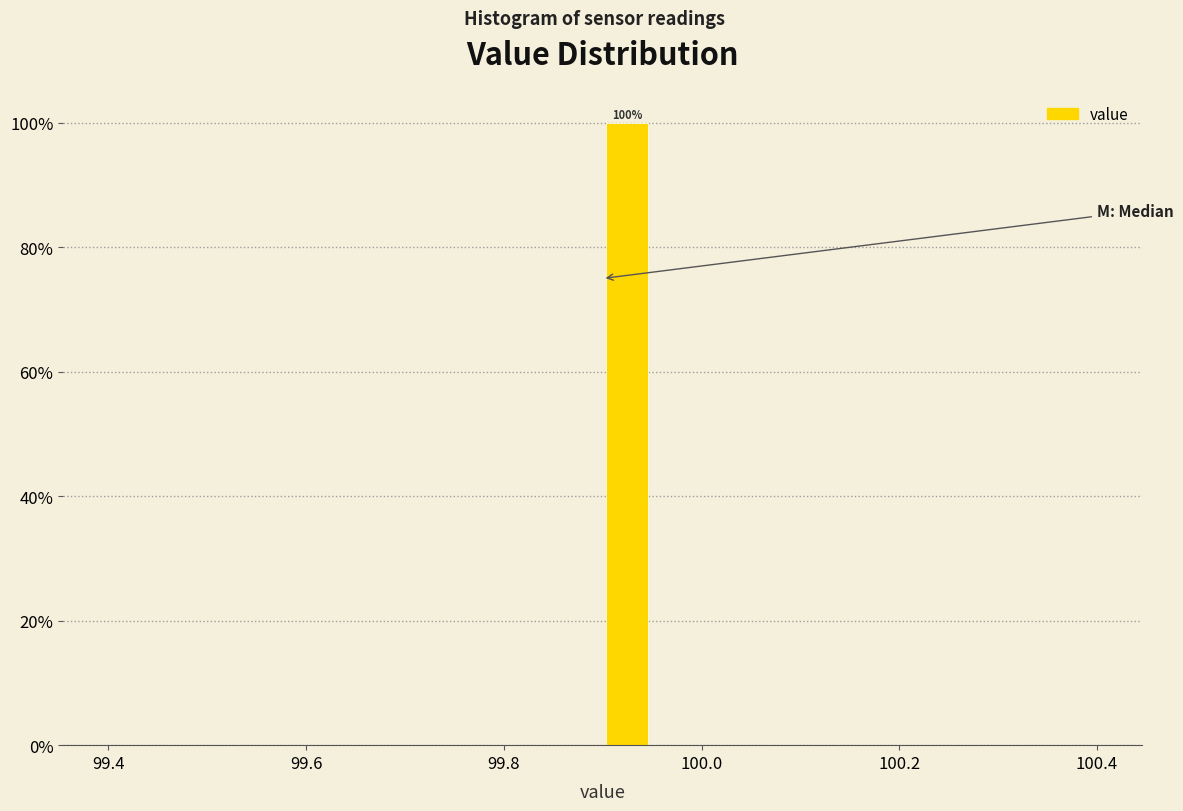

Around what value on the x-axis is the tallest bar? Give the approximate position of its centre, as read against the axis.

99.92